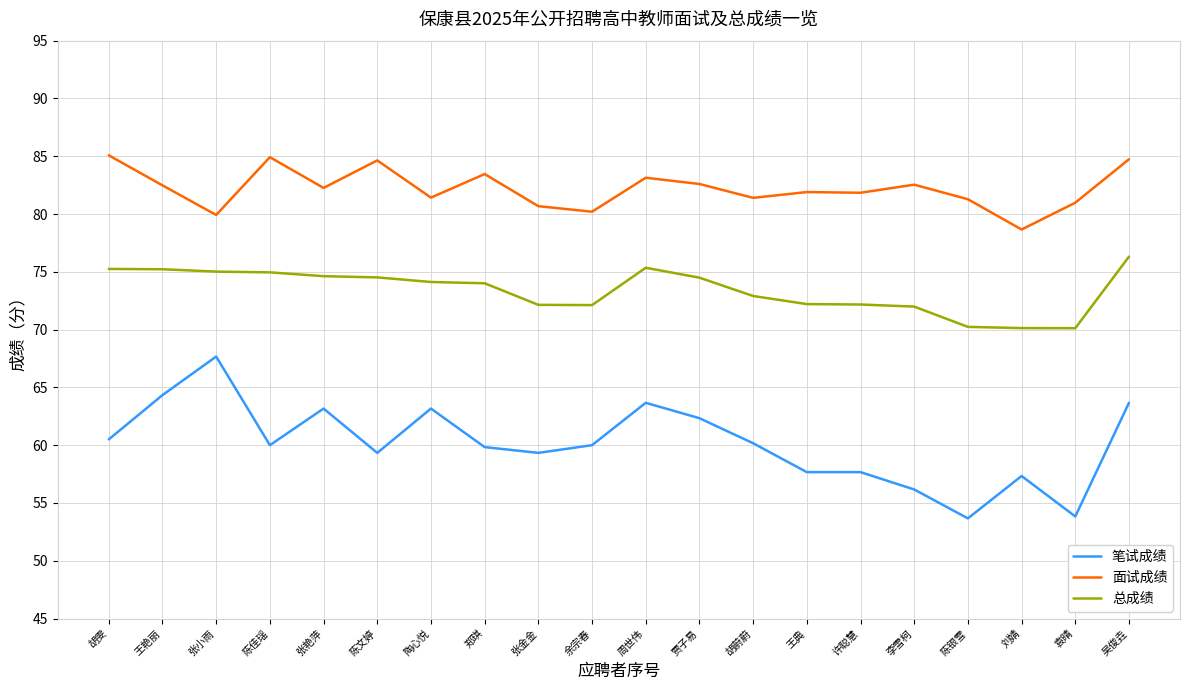

What are all the series names shown in the legend?

笔试成绩, 面试成绩, 总成绩